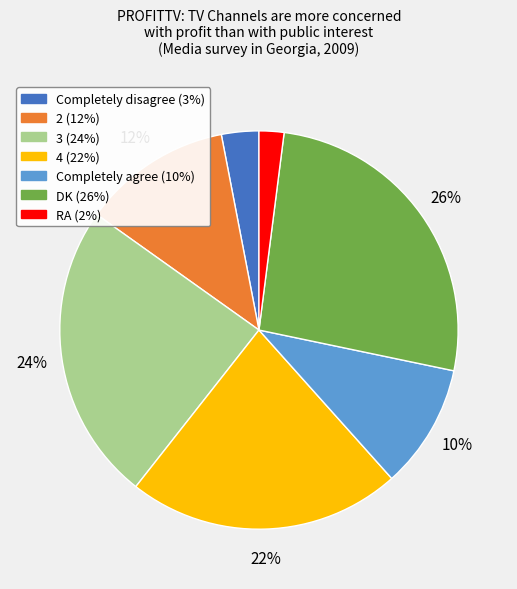

Rank the categories by value from lowest to highest.

RA, Completely disagree, Completely agree, 2, 4, 3, DK